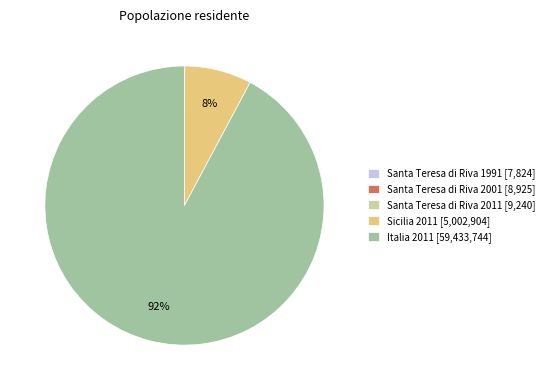

Which slice represents more than half of the pie?

Italia 2011